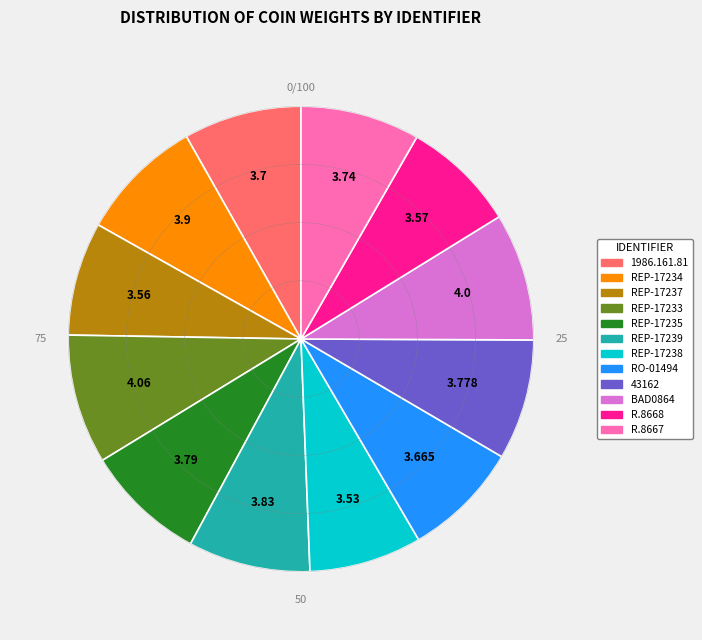

Do REP-17234 and 1986.161.81 together represent more than half of the pie?

No